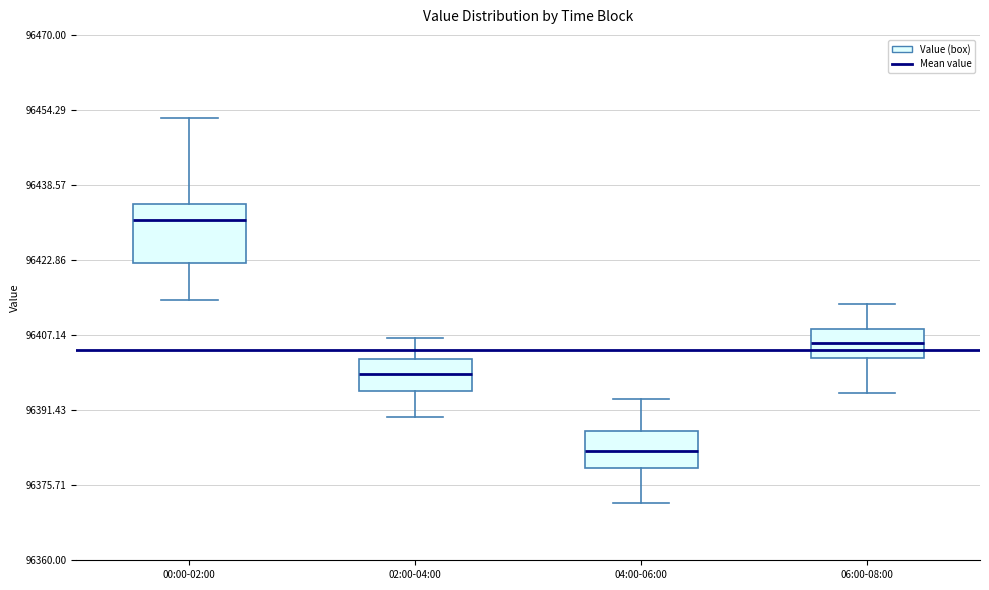

Where is the lower edge of the box for 02:00-04:00 on the y-axis? The values are not printed on the chart, so give them approximately, as read against the axis.

96396